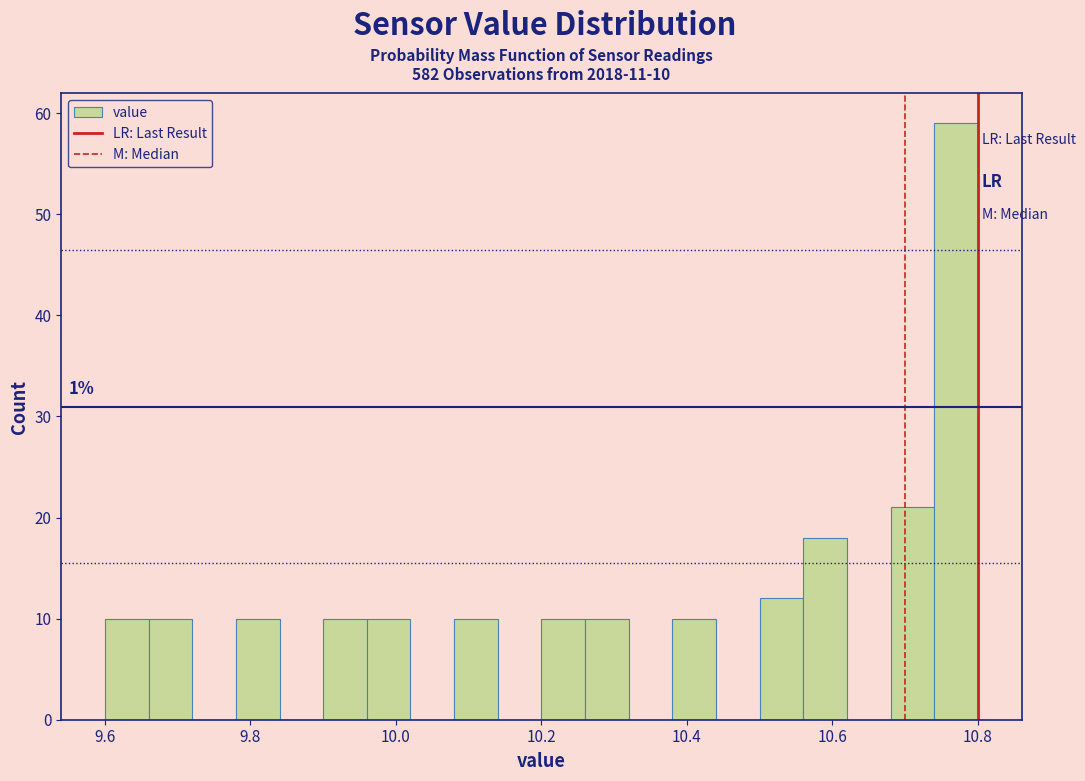

Around what value on the x-axis is the tallest bar? Give the approximate position of its centre, as read against the axis.

10.78